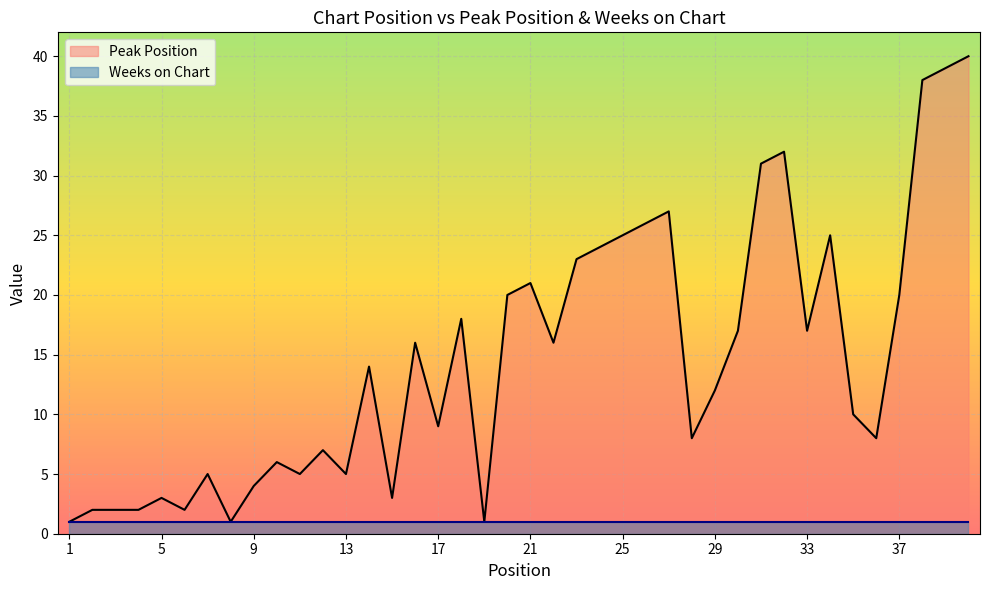

What is the average value?

15